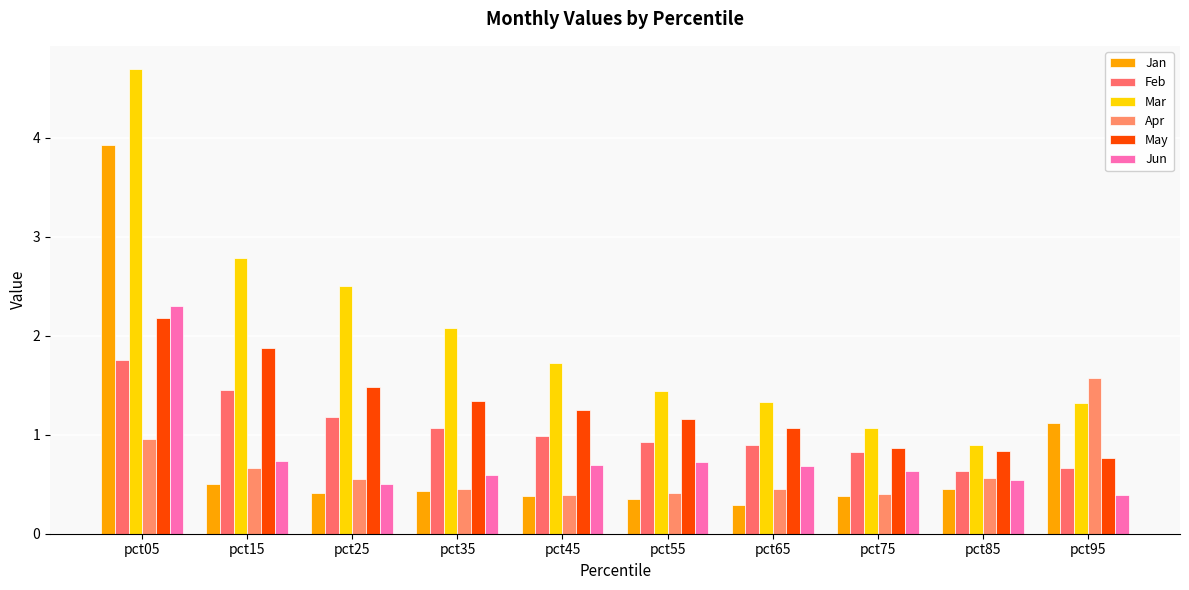

At pct95, list the series in order from smallest to largest.

Jun, Feb, May, Jan, Mar, Apr